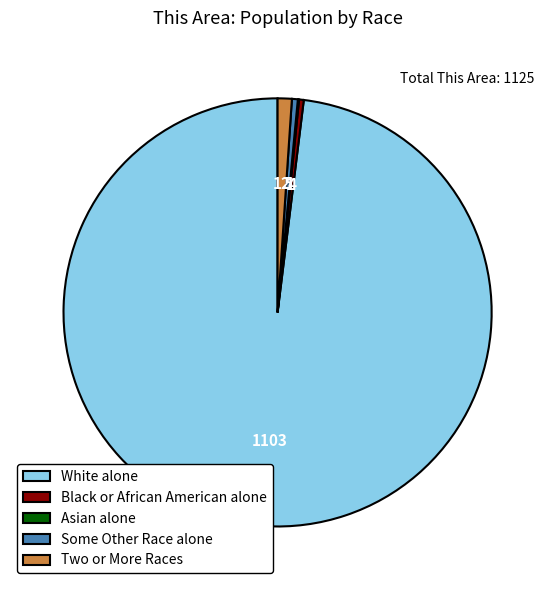

True or false: White alone accounts for 89% of the total.

False